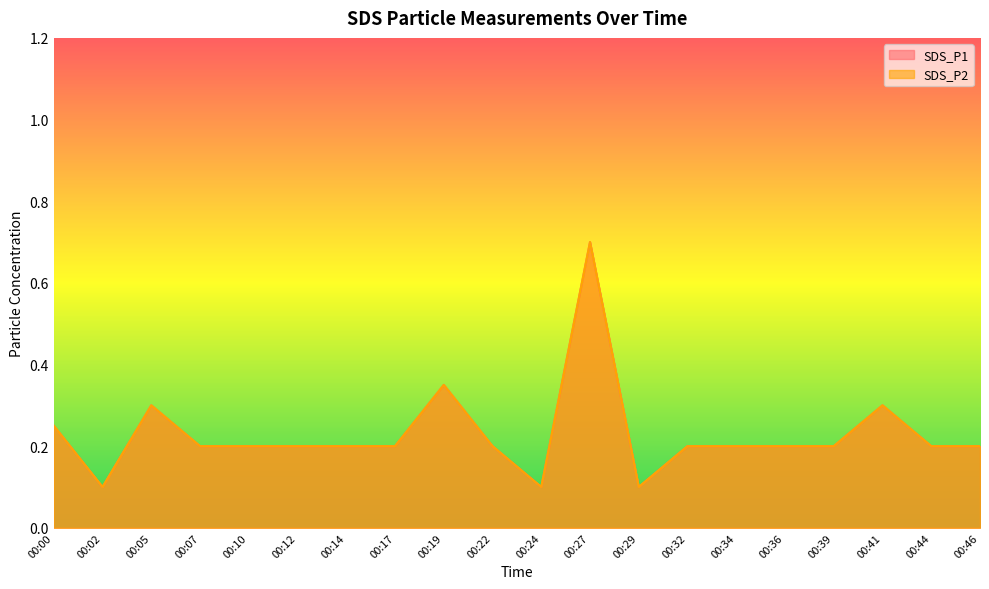

What is the greatest value displayed?

0.7